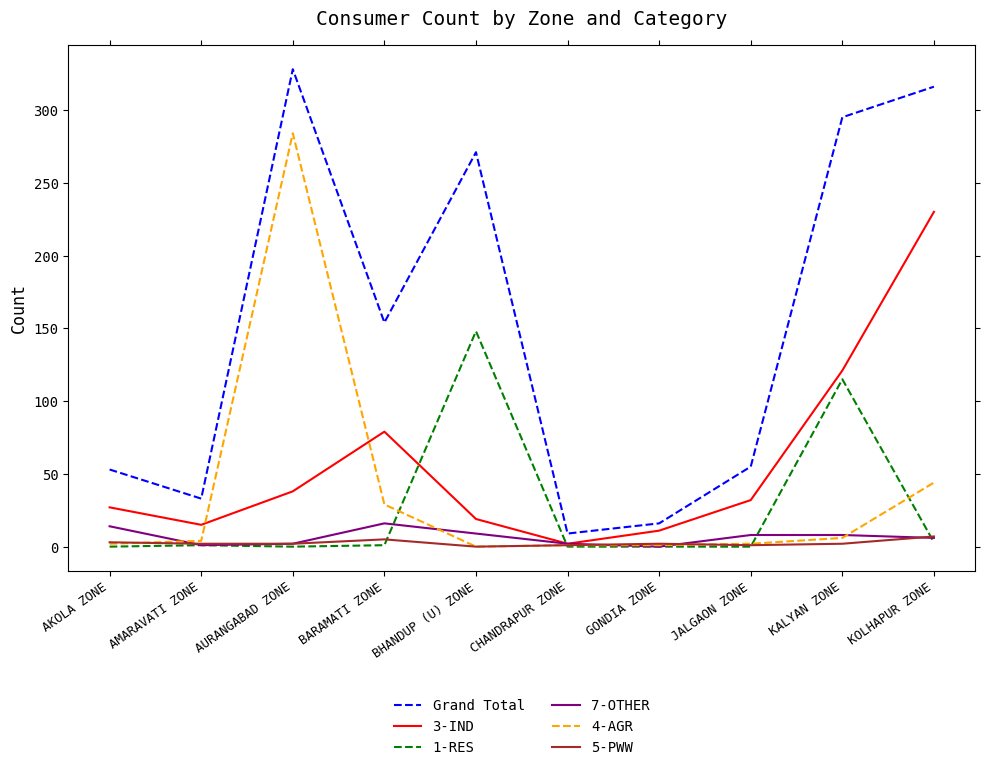

Between AMARAVATI ZONE and BHANDUP (U) ZONE, which series saw the biggest shift?

Grand Total